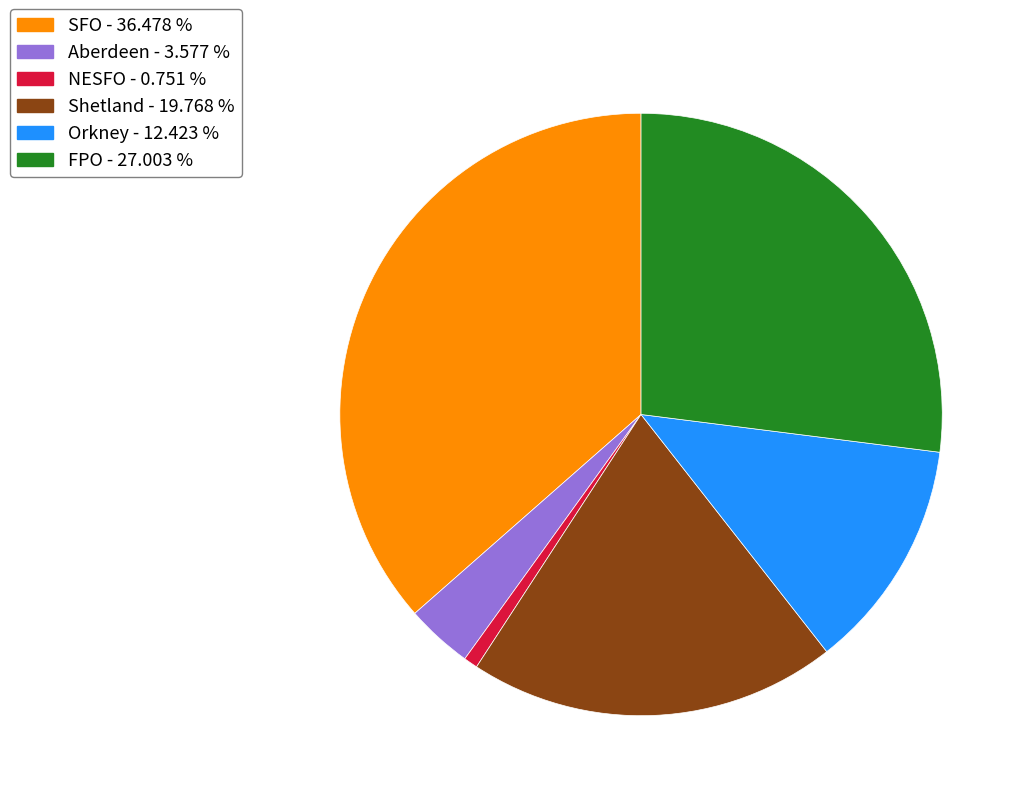

How many segments does this pie chart have?

6